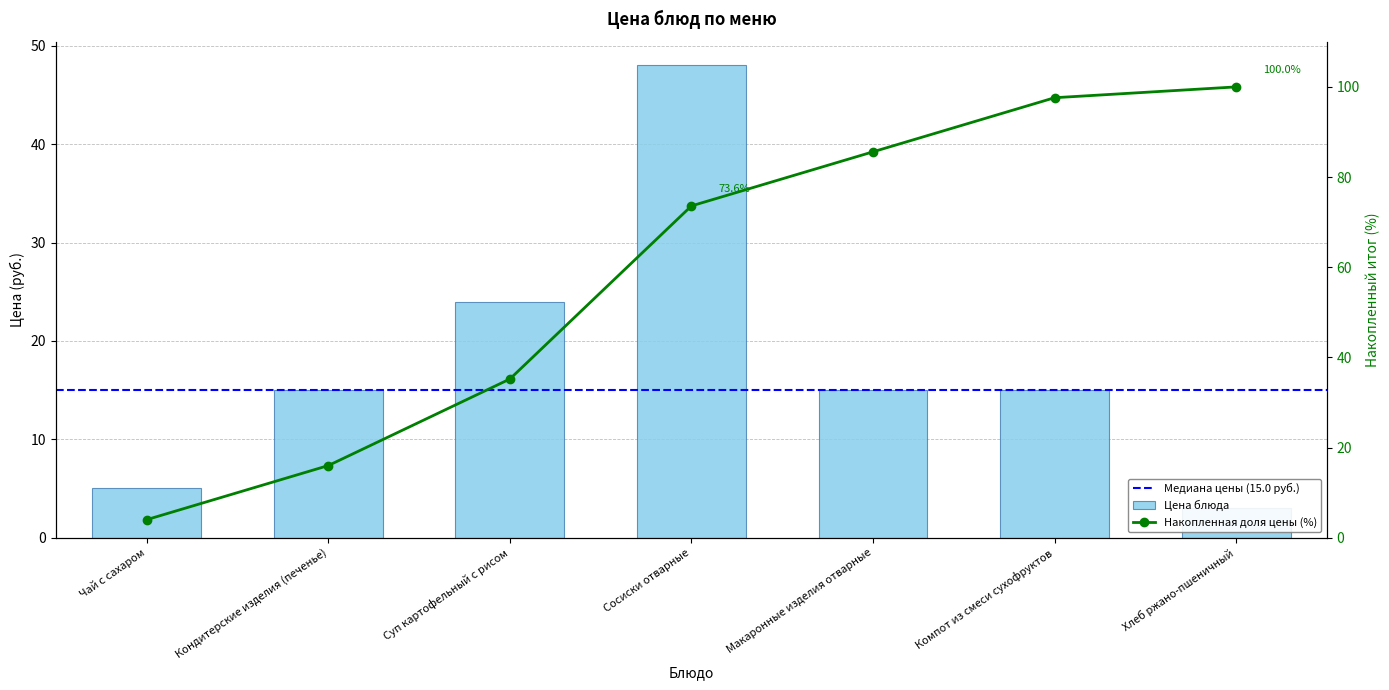

Count the number of categories in the chart.

7